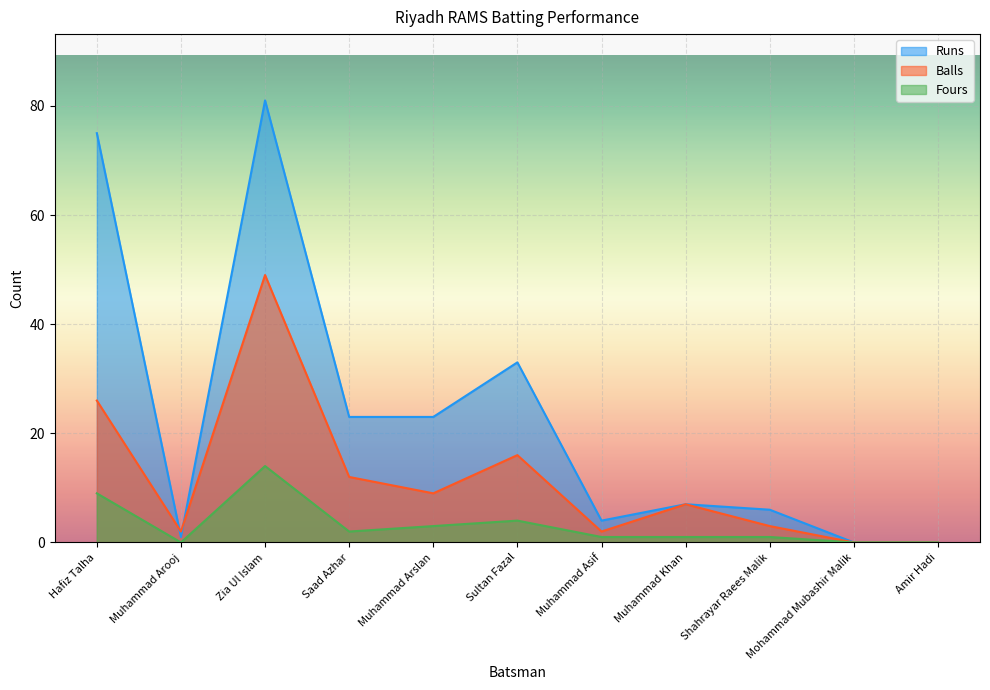

Reading left to right, what are all the values shown in this chart?

Runs: Hafiz Talha=75	Muhammad Arooj=1	Zia Ul Islam=81	Saad Azhar=23	Muhammad Arslan=23	Sultan Fazal=33	Muhammad Asif=4	Muhammad Khan=7	Shahrayar Raees Malik=6	Mohammad Mubashir Malik=0	Amir Hadi=0
Balls: Hafiz Talha=26	Muhammad Arooj=2	Zia Ul Islam=49	Saad Azhar=12	Muhammad Arslan=9	Sultan Fazal=16	Muhammad Asif=2	Muhammad Khan=7	Shahrayar Raees Malik=3	Mohammad Mubashir Malik=0	Amir Hadi=0
Fours: Hafiz Talha=9	Muhammad Arooj=0	Zia Ul Islam=14	Saad Azhar=2	Muhammad Arslan=3	Sultan Fazal=4	Muhammad Asif=1	Muhammad Khan=1	Shahrayar Raees Malik=1	Mohammad Mubashir Malik=0	Amir Hadi=0